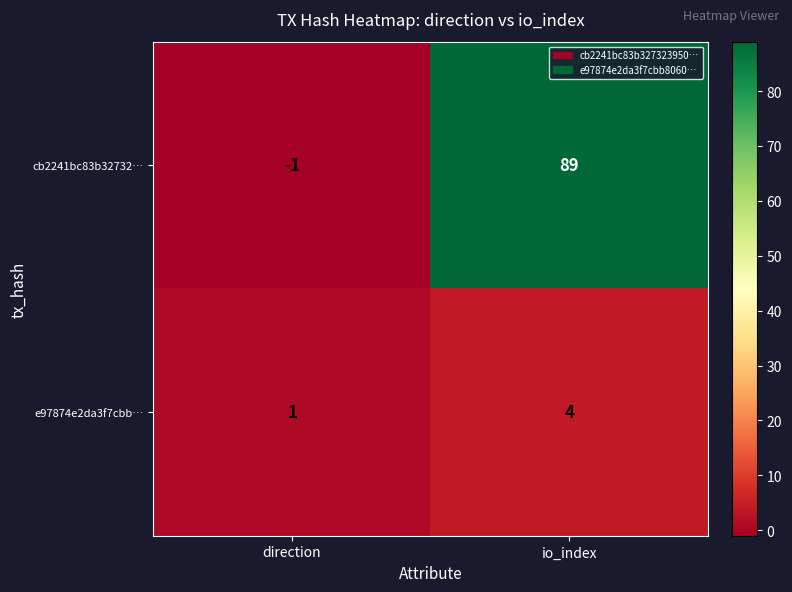

Rank the series by their average value, from lowest to highest.

e97874e2da3f7cbb…, cb2241bc83b32732…